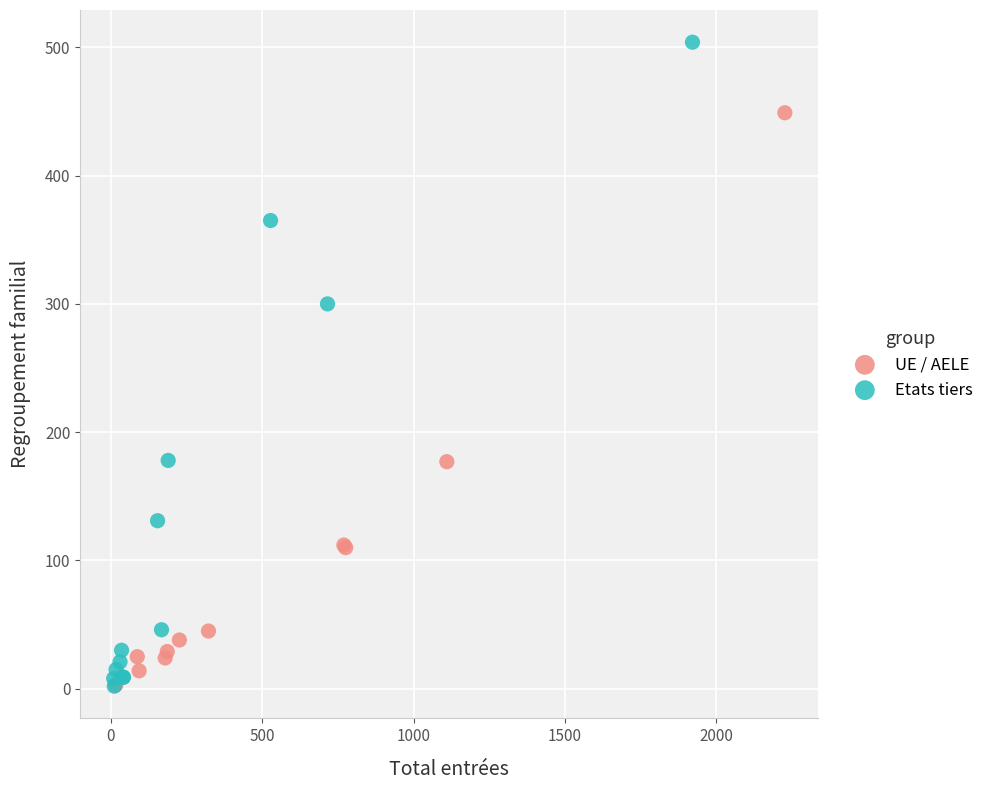

Which series reaches the maximum Y coordinate?

Etats tiers